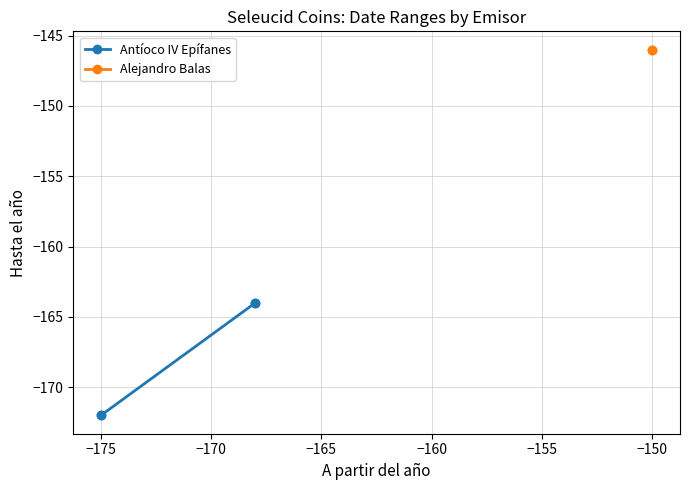

Is this an area chart (filled region under the line)?

No